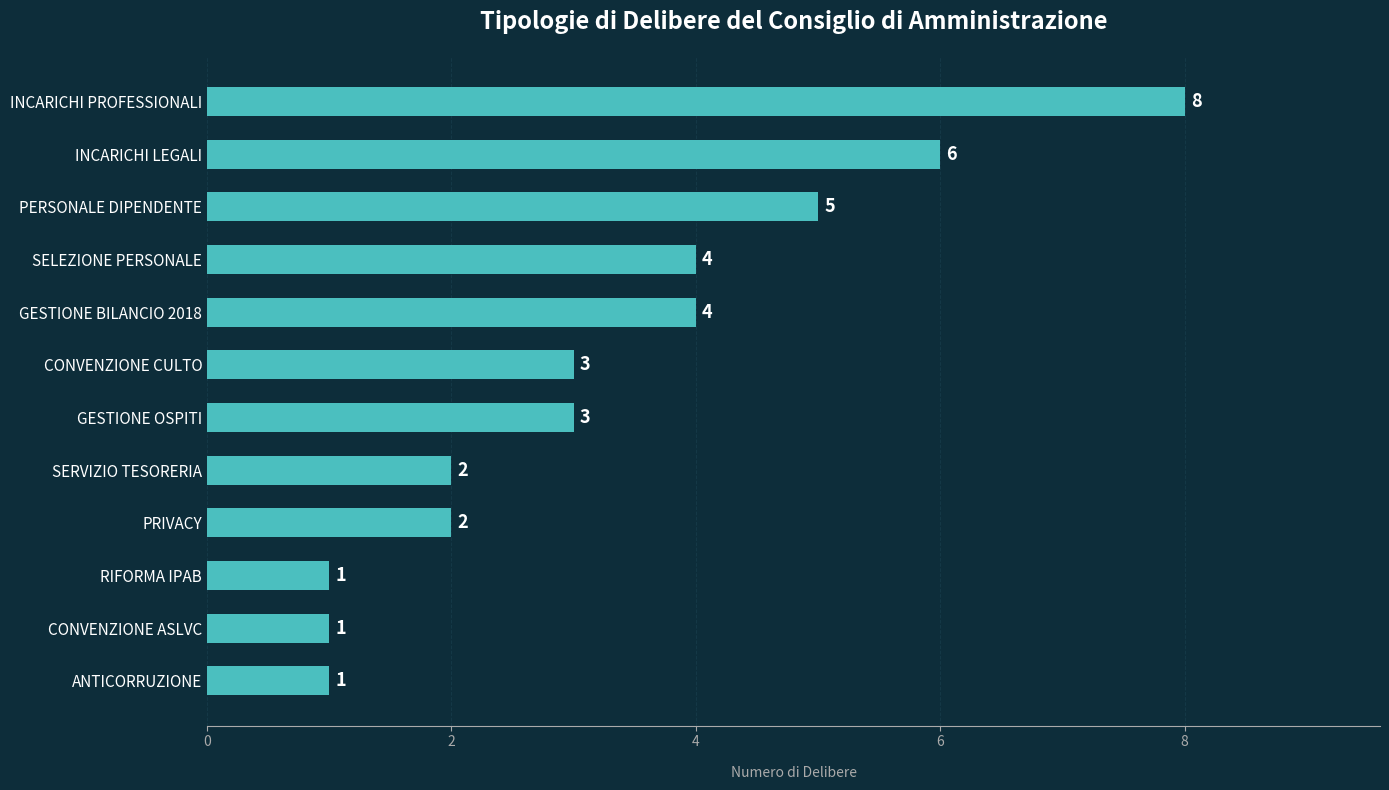

Reading top to bottom, what are all the values shown in this chart?

INCARICHI PROFESSIONALI=8	INCARICHI LEGALI=6	PERSONALE DIPENDENTE=5	SELEZIONE PERSONALE=4	GESTIONE BILANCIO 2018=4	CONVENZIONE CULTO=3	GESTIONE OSPITI=3	SERVIZIO TESORERIA=2	PRIVACY=2	RIFORMA IPAB=1	CONVENZIONE ASLVC=1	ANTICORRUZIONE=1